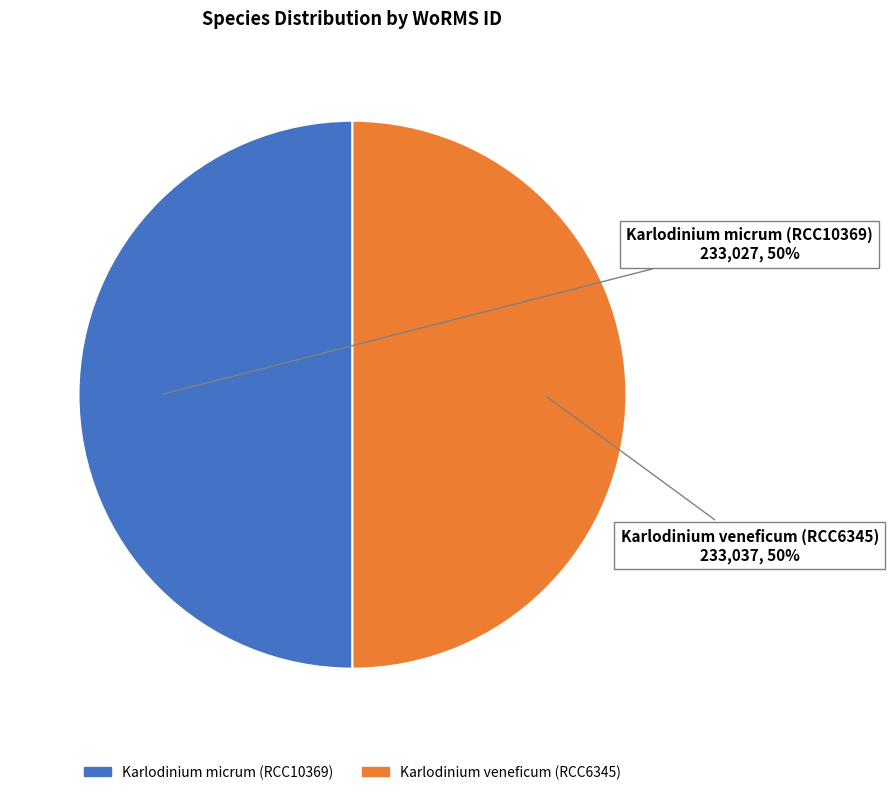

To the nearest percent, what is the combined percentage of Karlodinium micrum (RCC10369) and Karlodinium veneficum (RCC6345)?

100%